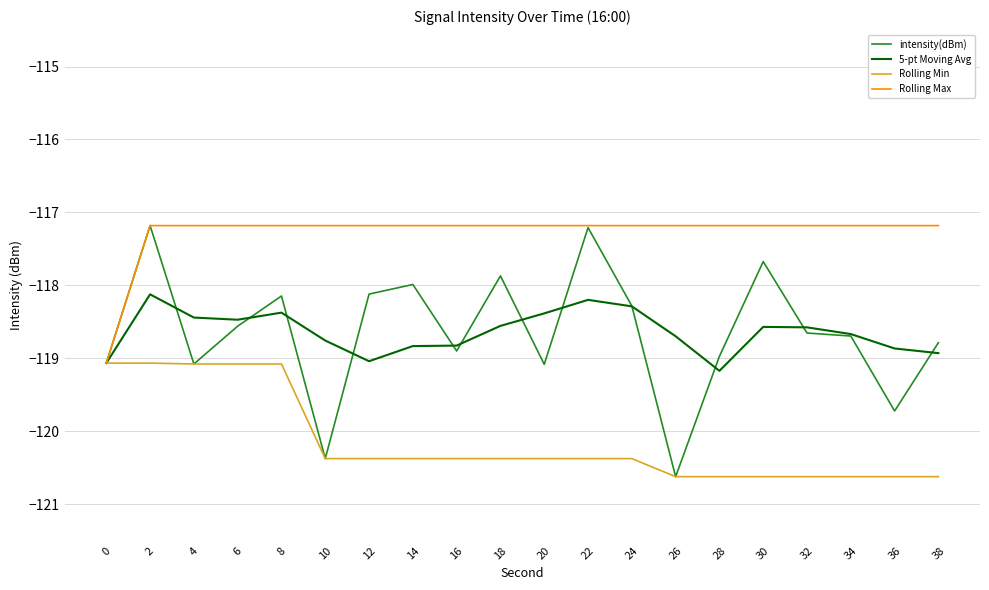

What are all the series names shown in the legend?

intensity(dBm), 5-pt Moving Avg, Rolling Min, Rolling Max